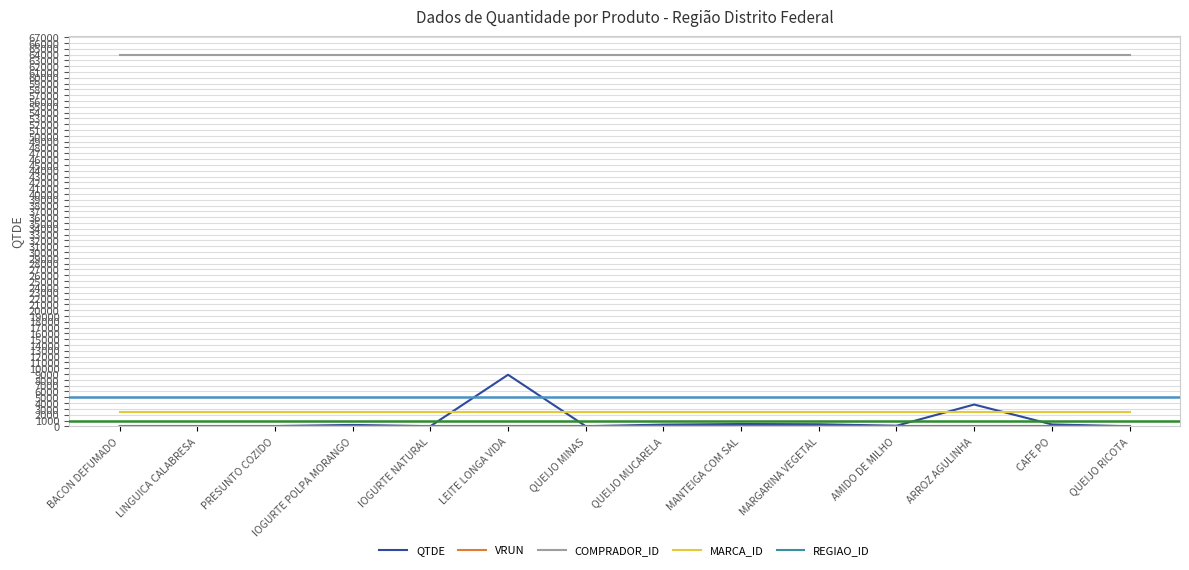

Which series has the widest spread of values?

QTDE